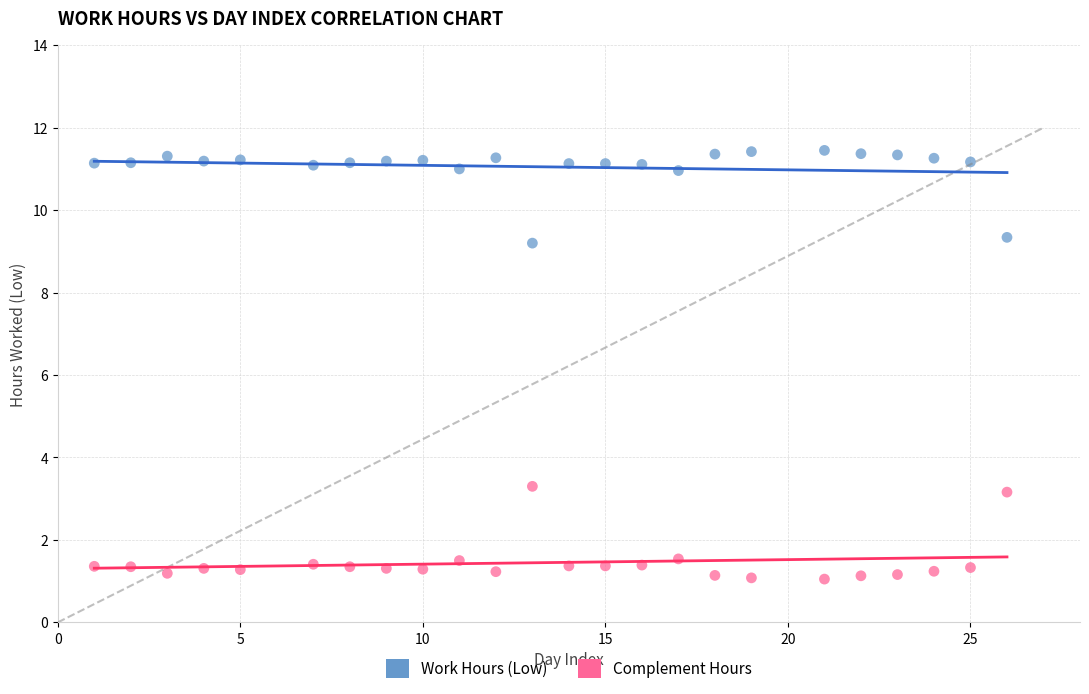

What are all the series names shown in the legend?

Work Hours (Low), Complement Hours